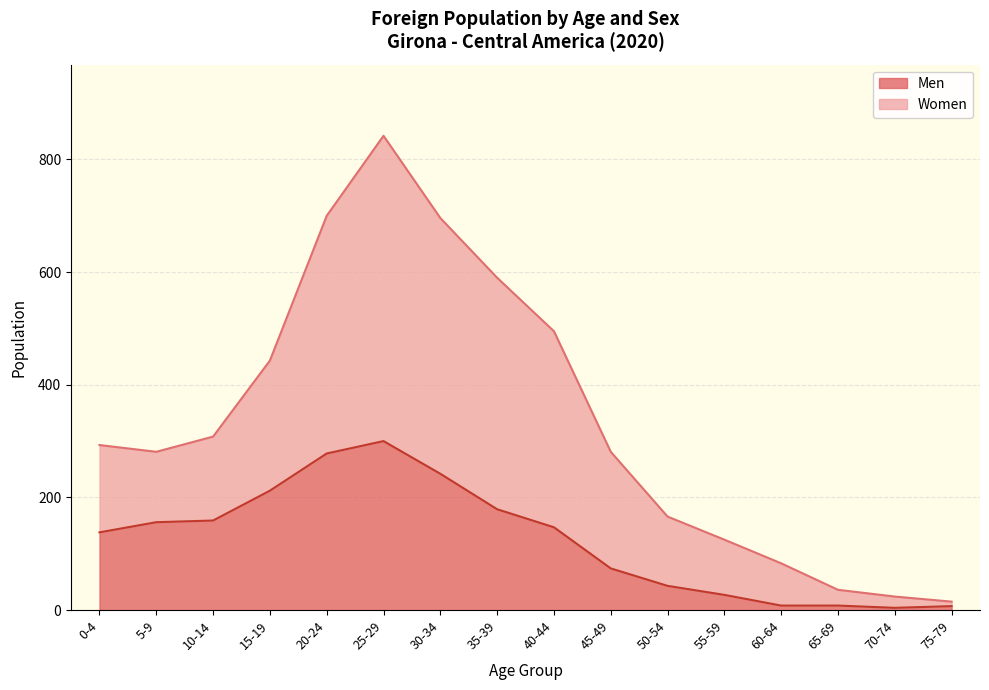

True or false: Women and Men cross at least once.

False